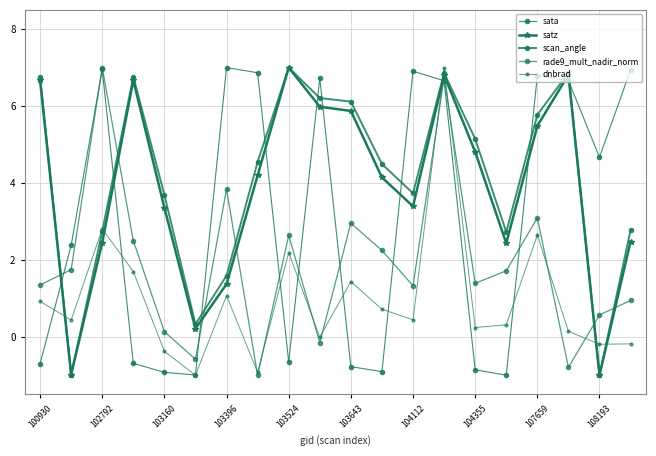

What is the label of the 20th point from the right?

100930